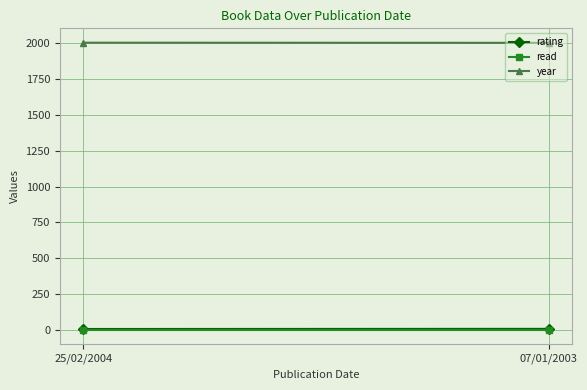

Rank the series at 25/02/2004 from lowest to highest value.

read, rating, year